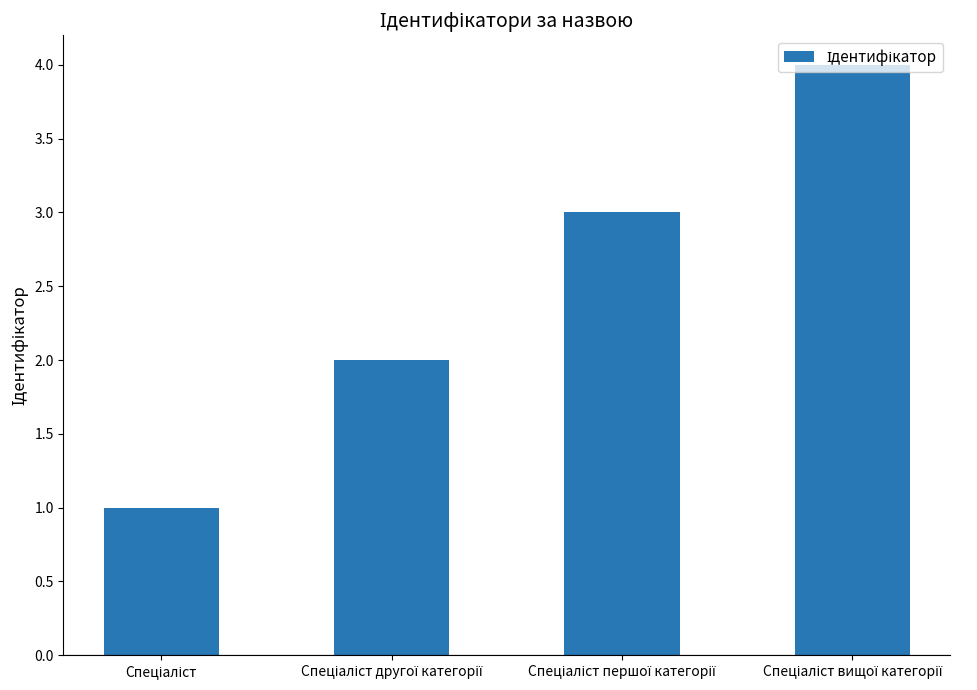

What is the difference between the second highest and second lowest values?

1